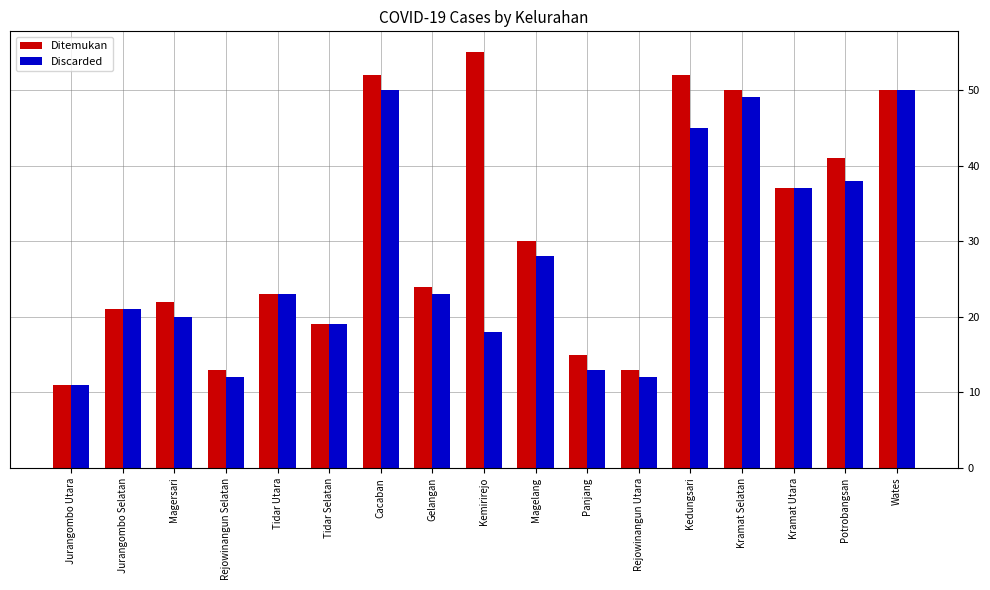

Are the bars horizontal?

No